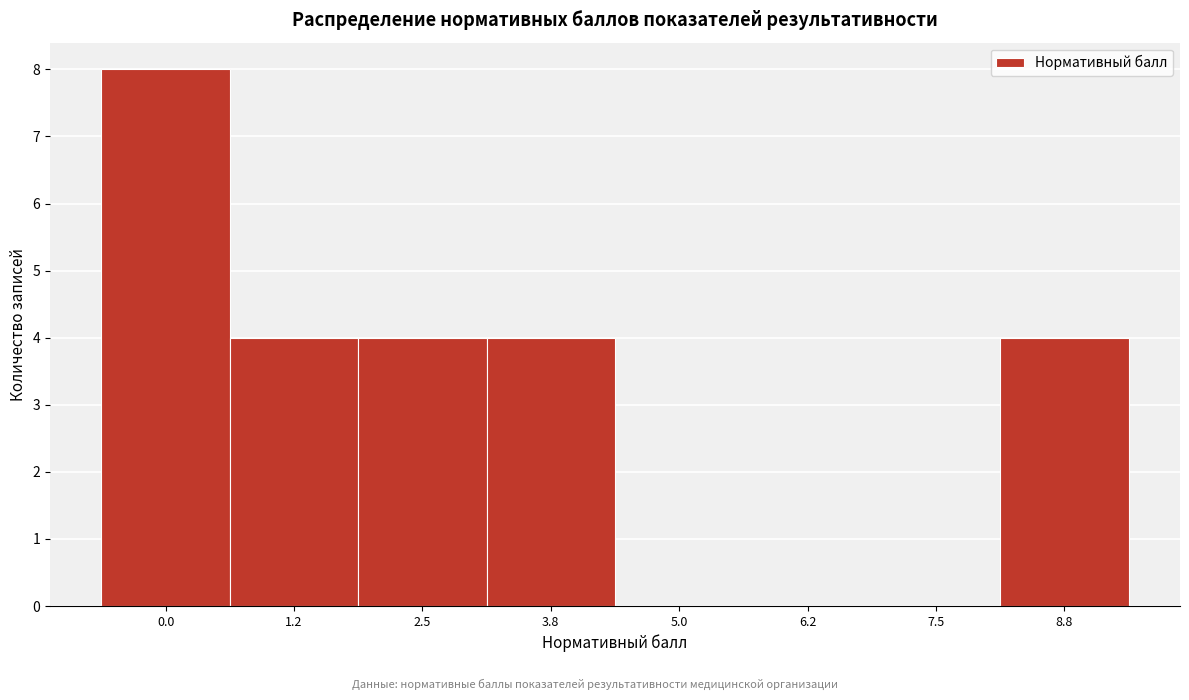

Reading right to left, transcribe all the data shown in this chart.

8.8=4	7.5=0	6.2=0	5.0=0	3.8=4	2.5=4	1.2=4	0.0=8